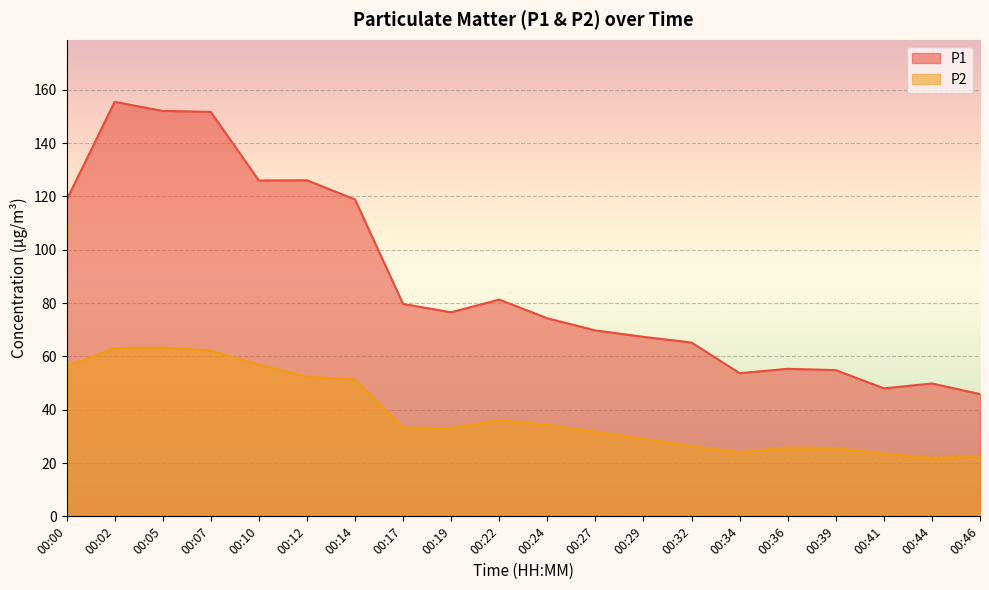

How many lines are shown in the chart?

2